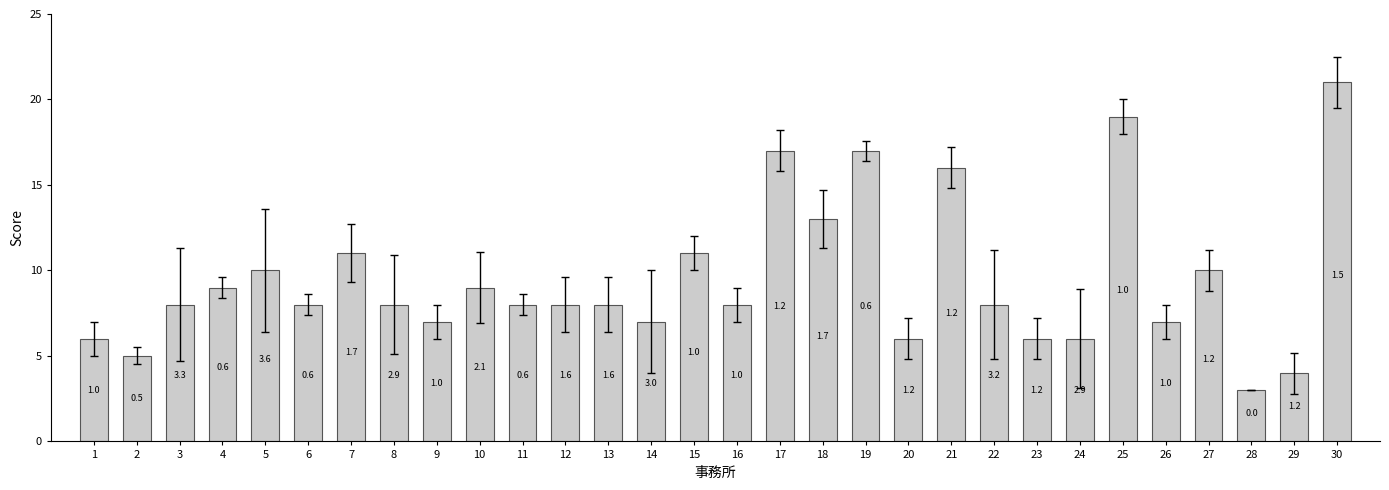

What is the difference between the values at 20 and 6?

2